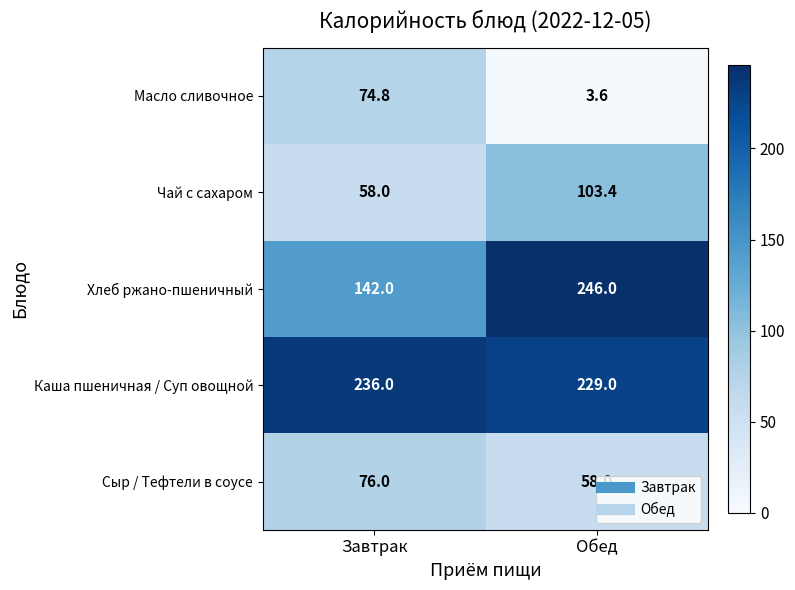

Which category has the lowest value across all series?

Обед